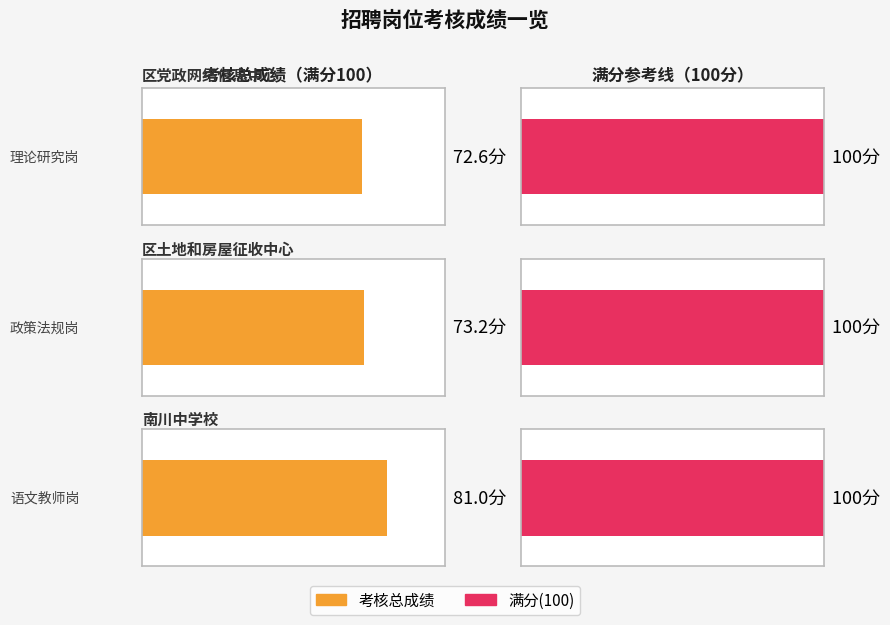

What is the maximum value shown in the chart?

81.0